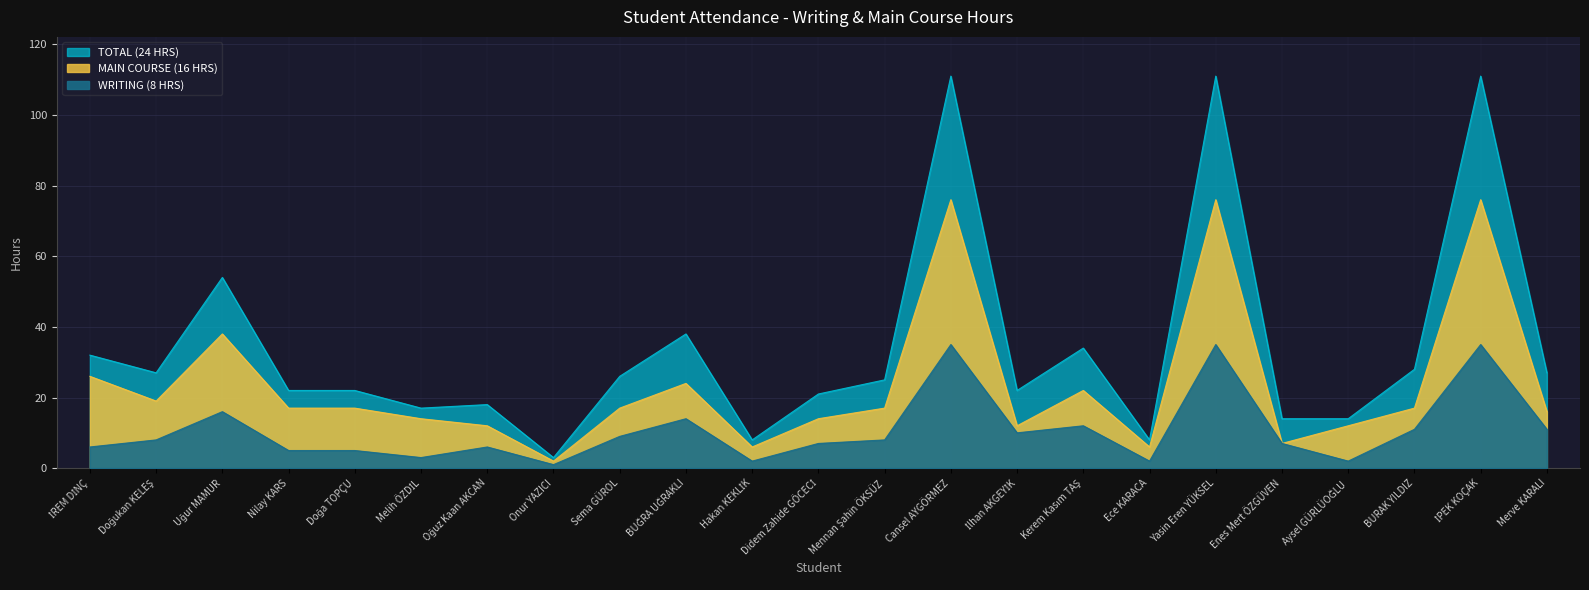

Where does the MAIN COURSE (16 HRS) series first go above 17?

İREM DİNÇ